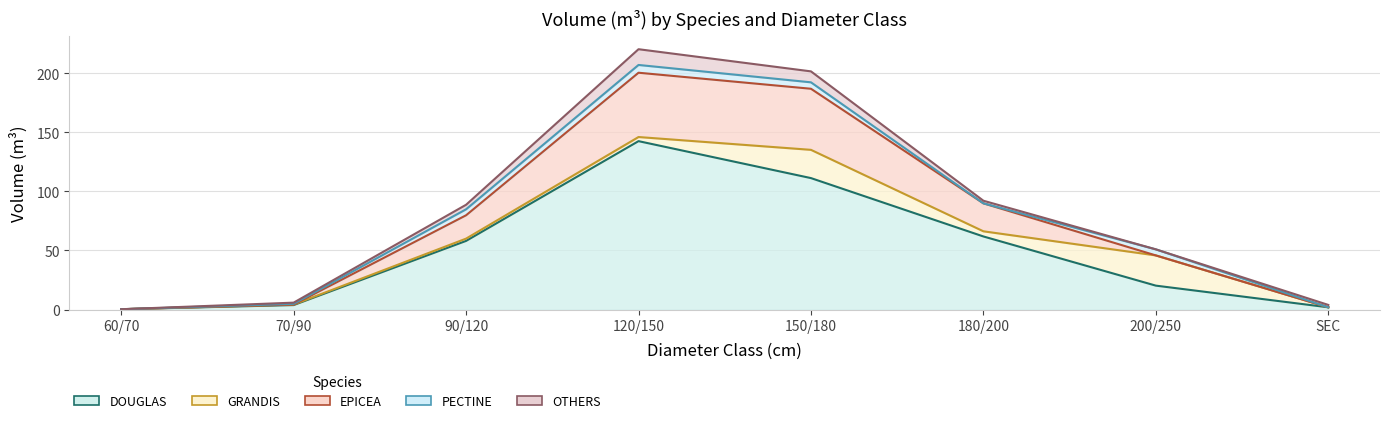

Which series has the largest range (max minus min)?

DOUGLAS